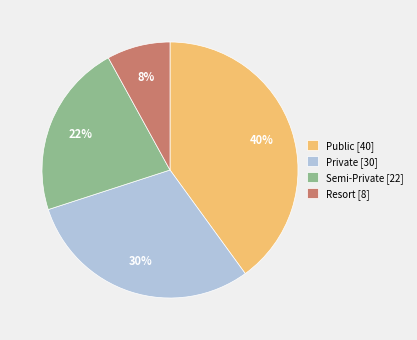

To the nearest percent, what is the difference between the largest and smallest slice percentages?

32%